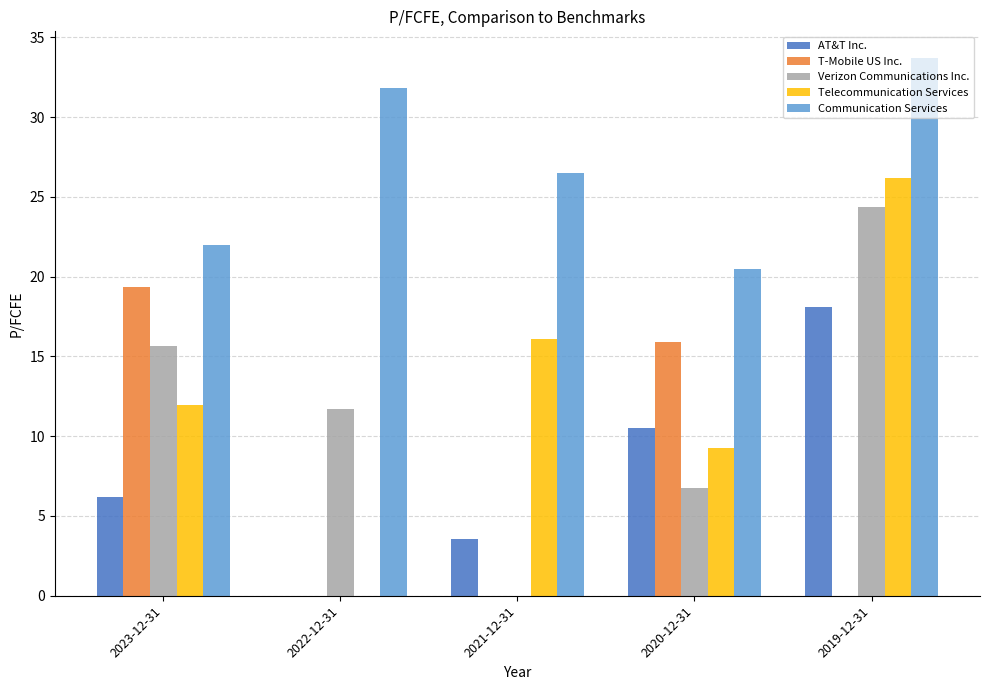

Which series changed the most between 2023-12-31 and 2021-12-31?

T-Mobile US Inc.